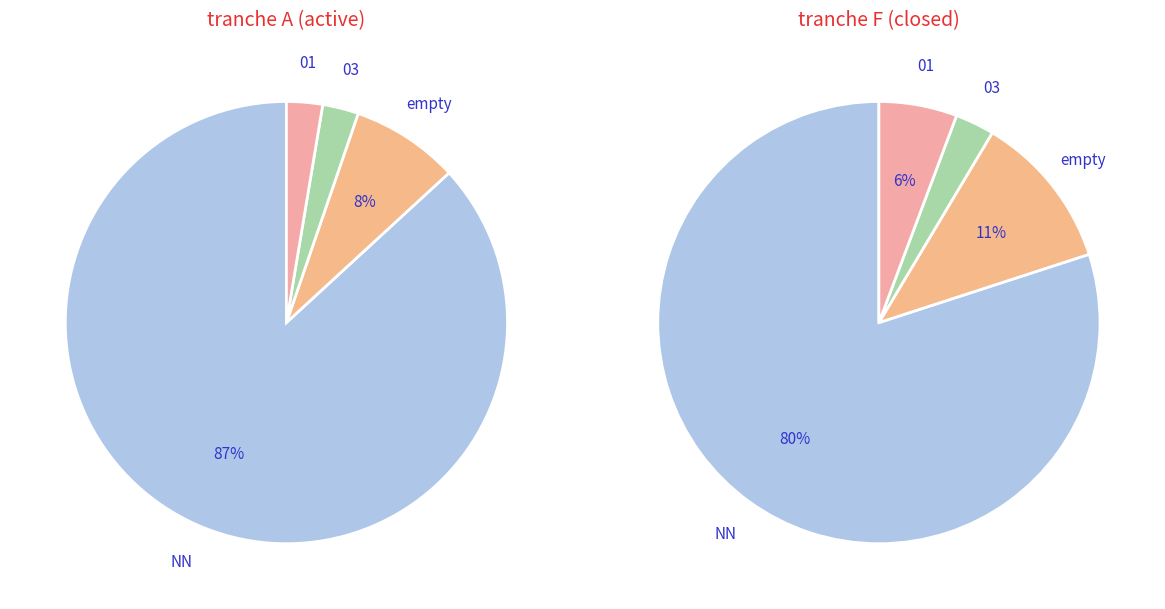

Do 03 and NN together represent more than half of the pie?

Yes